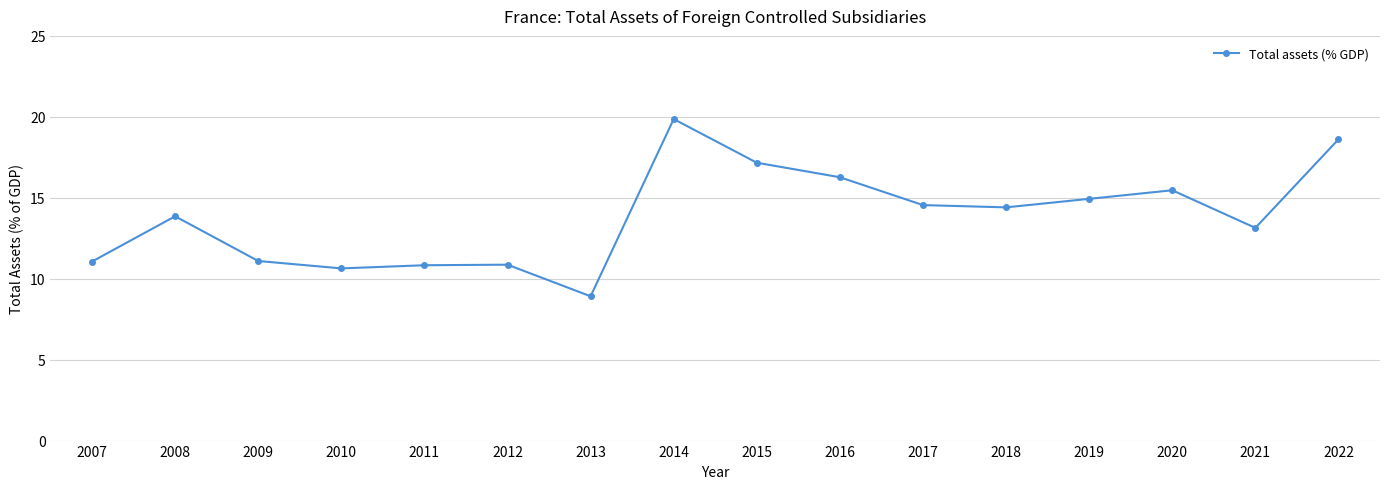

What is the change in value from 2011 to 2013?

-1.9